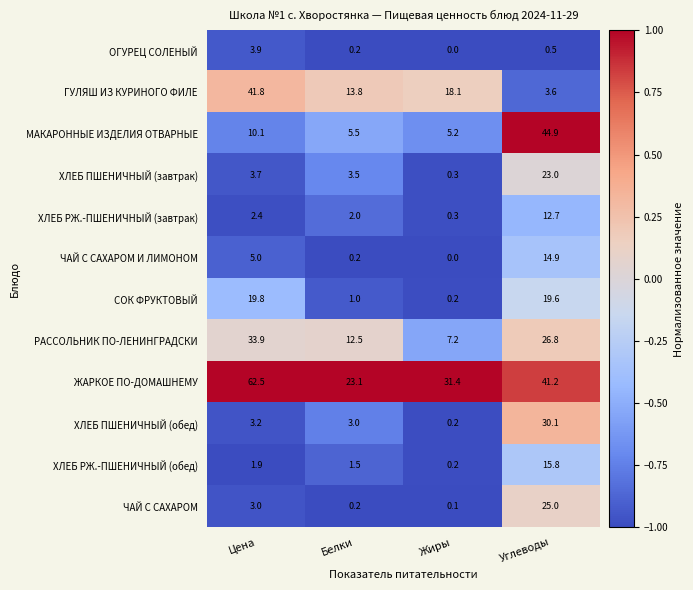

At Углеводы, list the series in order from largest to smallest.

МАКАРОННЫЕ ИЗДЕЛИЯ ОТВАРНЫЕ, ЖАРКОЕ ПО-ДОМАШНЕМУ, ХЛЕБ ПШЕНИЧНЫЙ (обед), РАССОЛЬНИК ПО-ЛЕНИНГРАДСКИ, ЧАЙ С САХАРОМ, ХЛЕБ ПШЕНИЧНЫЙ (завтрак), СОК ФРУКТОВЫЙ, ХЛЕБ РЖ.-ПШЕНИЧНЫЙ (обед), ЧАЙ С САХАРОМ И ЛИМОНОМ, ХЛЕБ РЖ.-ПШЕНИЧНЫЙ (завтрак), ГУЛЯШ ИЗ КУРИНОГО ФИЛЕ, ОГУРЕЦ СОЛЕНЫЙ